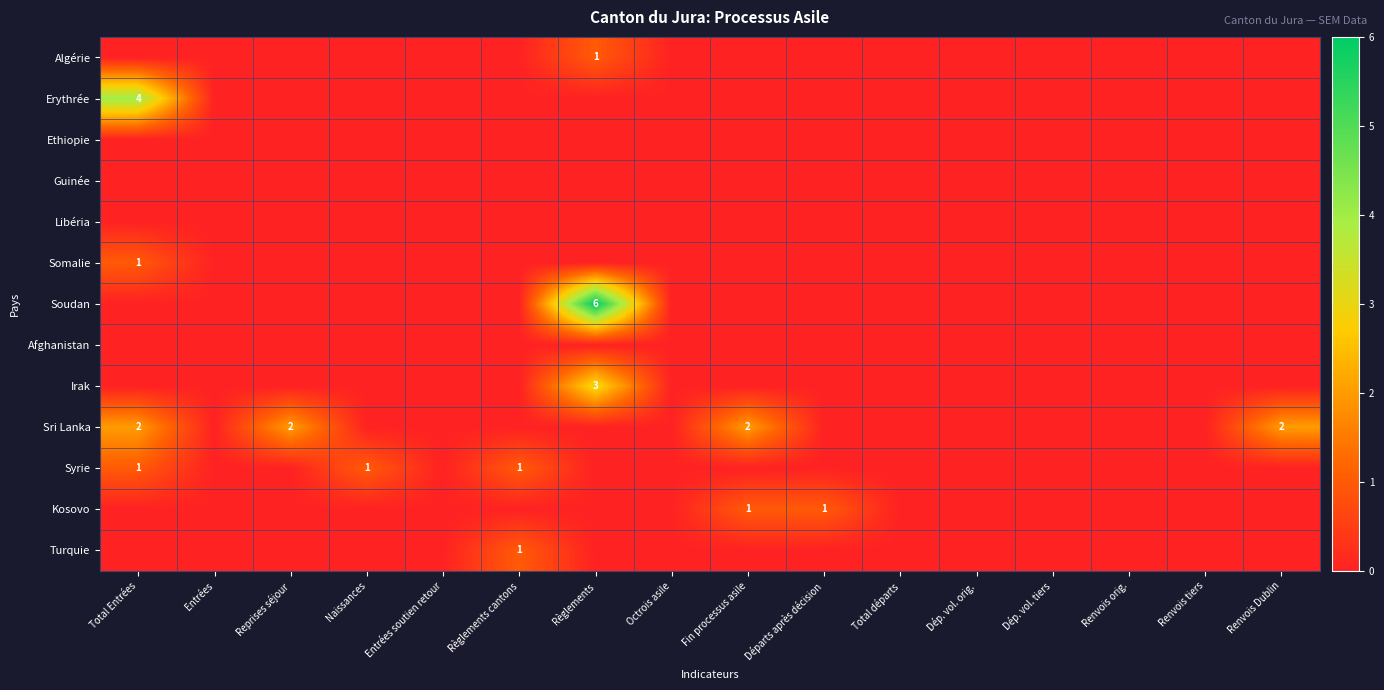

Which label corresponds to the largest value in the chart?

Règlements